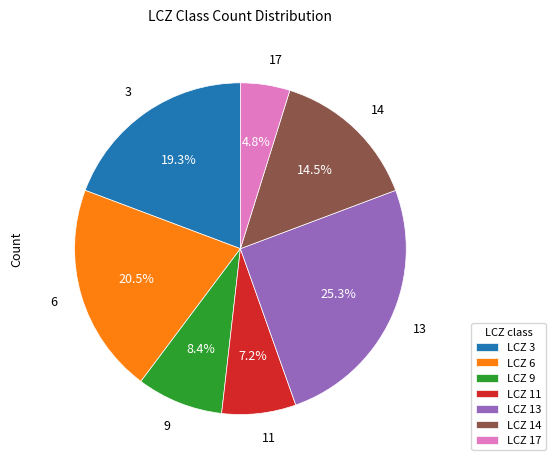

Rank the categories by value from lowest to highest.

LCZ 17, LCZ 11, LCZ 9, LCZ 14, LCZ 3, LCZ 6, LCZ 13